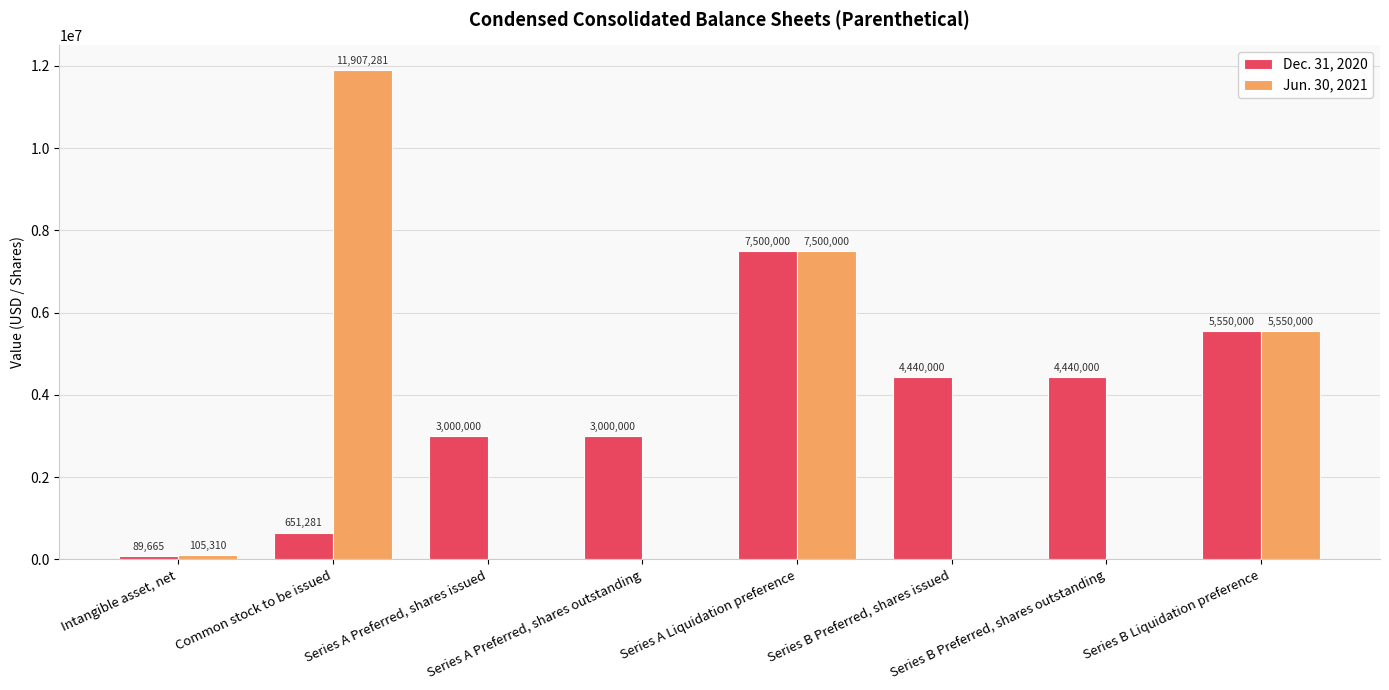

What is the greatest value displayed?

11907281